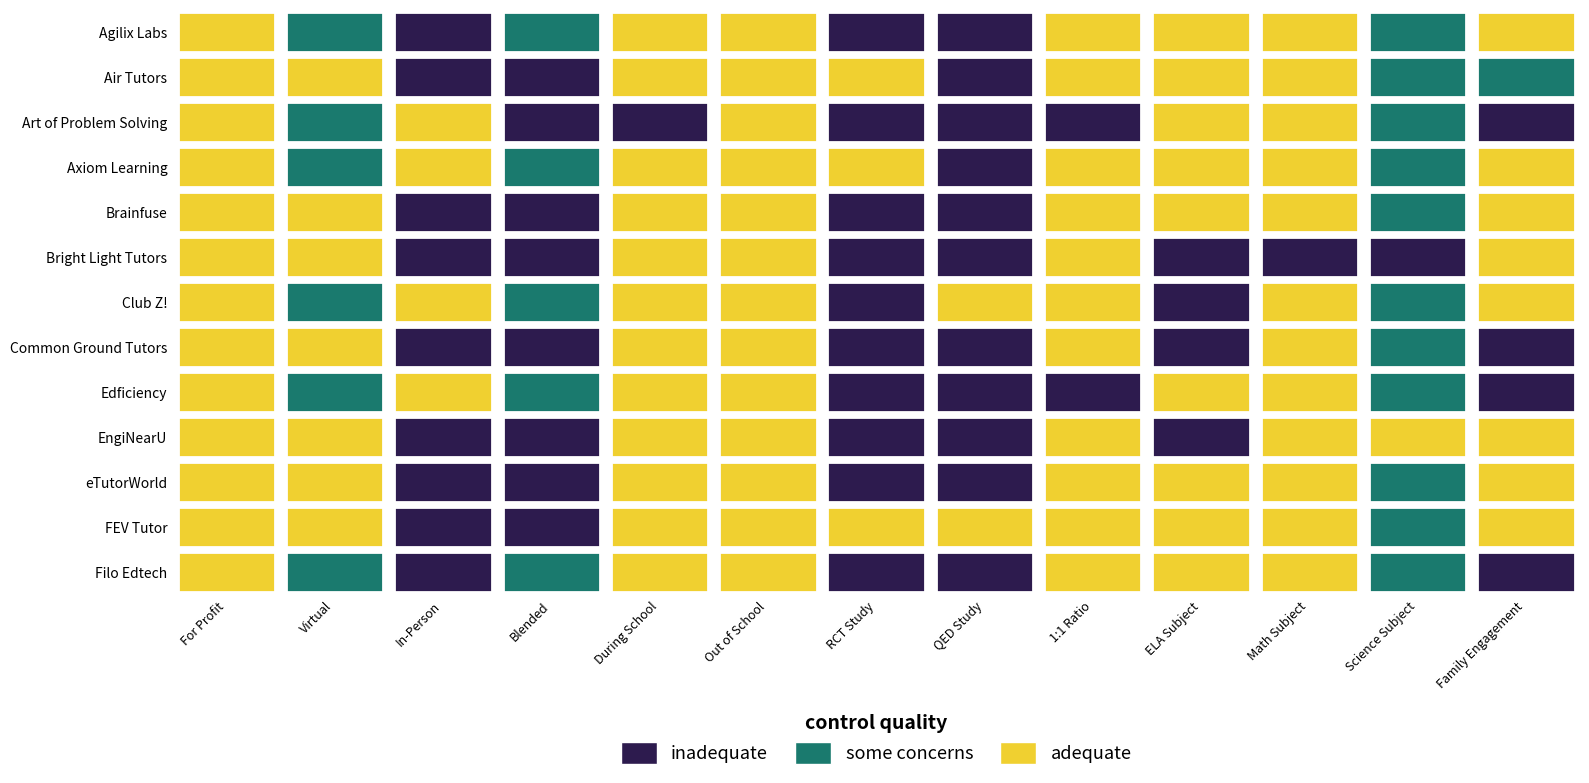

Reading right to left, what are all the values shown in this chart?

Agilix Labs: 2	1	2	2	2	0	0	2	2	1	0	1	2
Air Tutors: 1	1	2	2	2	0	2	2	2	0	0	2	2
Art of Problem Solving: 0	1	2	2	0	0	0	2	0	0	2	1	2
Axiom Learning: 2	1	2	2	2	0	2	2	2	1	2	1	2
Brainfuse: 2	1	2	2	2	0	0	2	2	0	0	2	2
Bright Light Tutors: 2	0	0	0	2	0	0	2	2	0	0	2	2
Club Z!: 2	1	2	0	2	2	0	2	2	1	2	1	2
Common Ground Tutors: 0	1	2	0	2	0	0	2	2	0	0	2	2
Edficiency: 0	1	2	2	0	0	0	2	2	1	2	1	2
EngiNearU: 2	2	2	0	2	0	0	2	2	0	0	2	2
eTutorWorld: 2	1	2	2	2	0	0	2	2	0	0	2	2
FEV Tutor: 2	1	2	2	2	2	2	2	2	0	0	2	2
Filo Edtech: 0	1	2	2	2	0	0	2	2	1	0	1	2